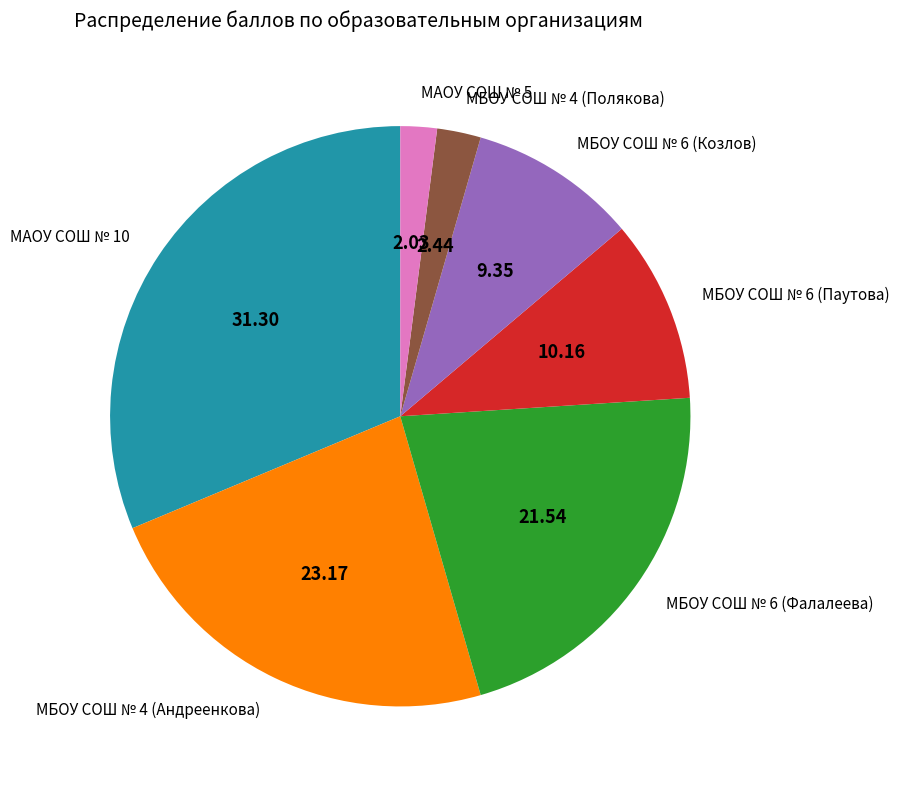

Does МБОУ СОШ № 6 (Паутова) represent more than half of the total?

No